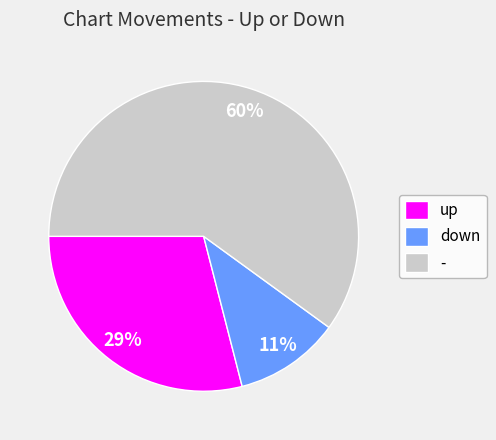

To the nearest percent, what percentage of the pie is down?

11%